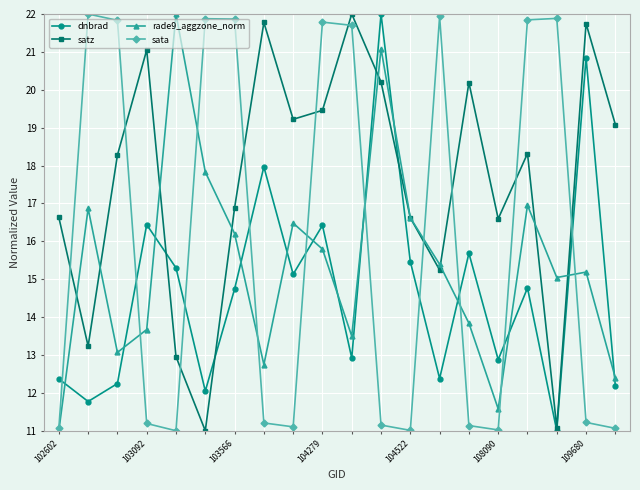

List the series in order of their overall mean, lowest first.

dnbrad, rade9_aggzone_norm, sata, satz